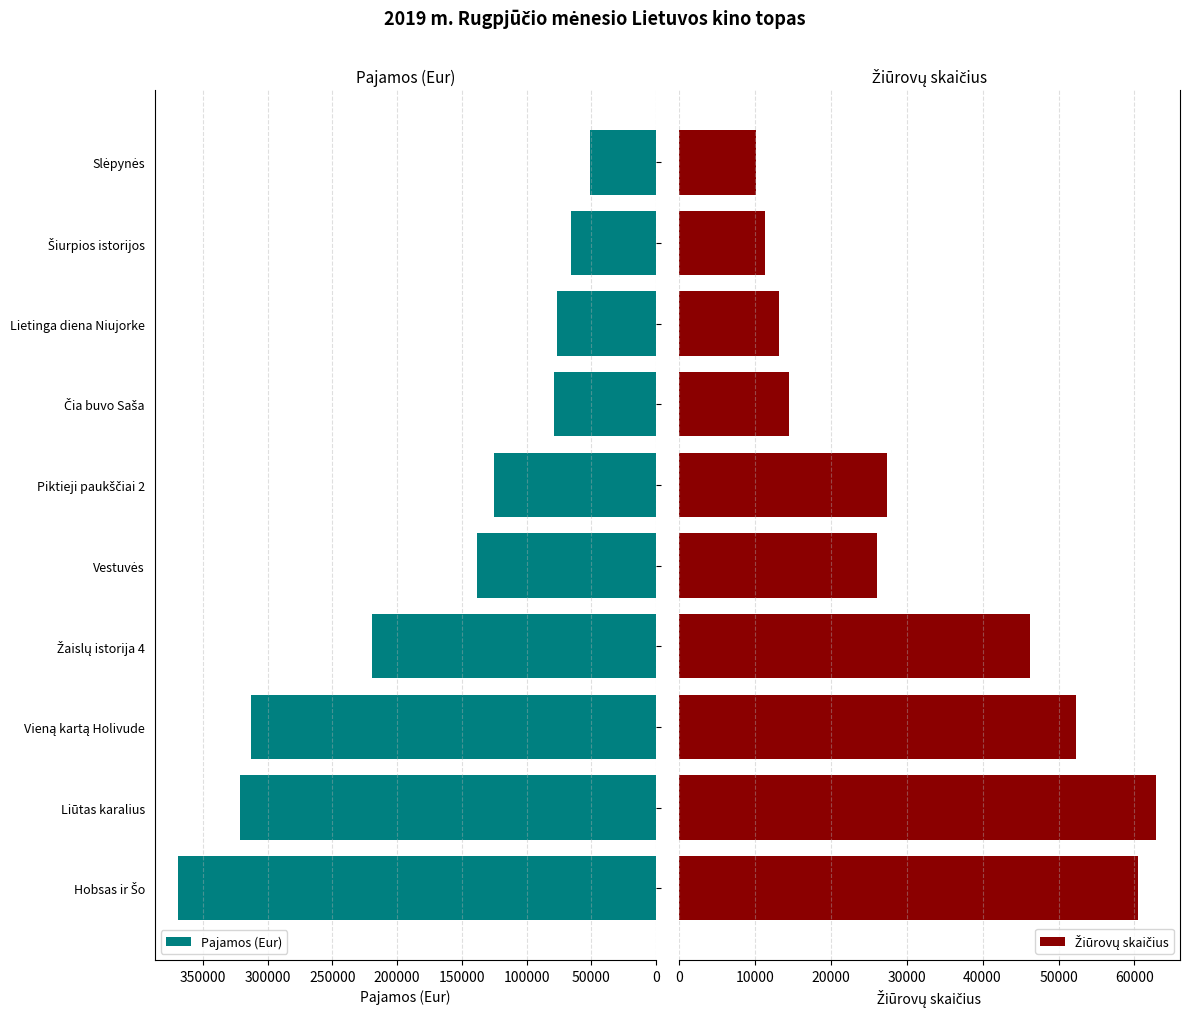

What is the difference between the maximum and minimum values in the Pajamos (Eur) series?

318183.6